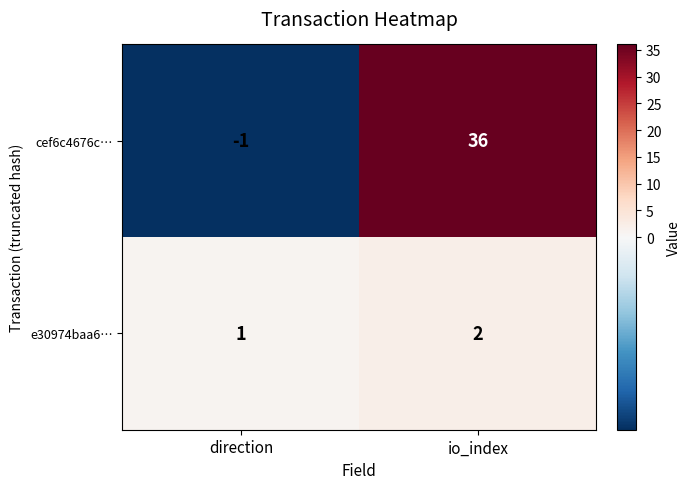

At which category is the sum across all series the highest?

io_index